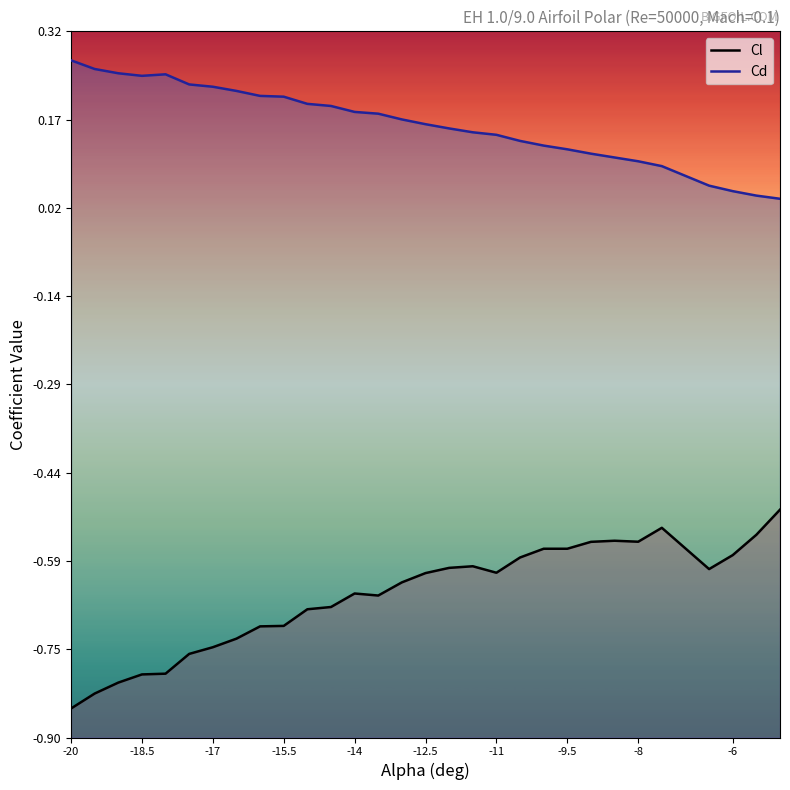

True or false: Cd has more than 1 points higher than both neighbors.

False